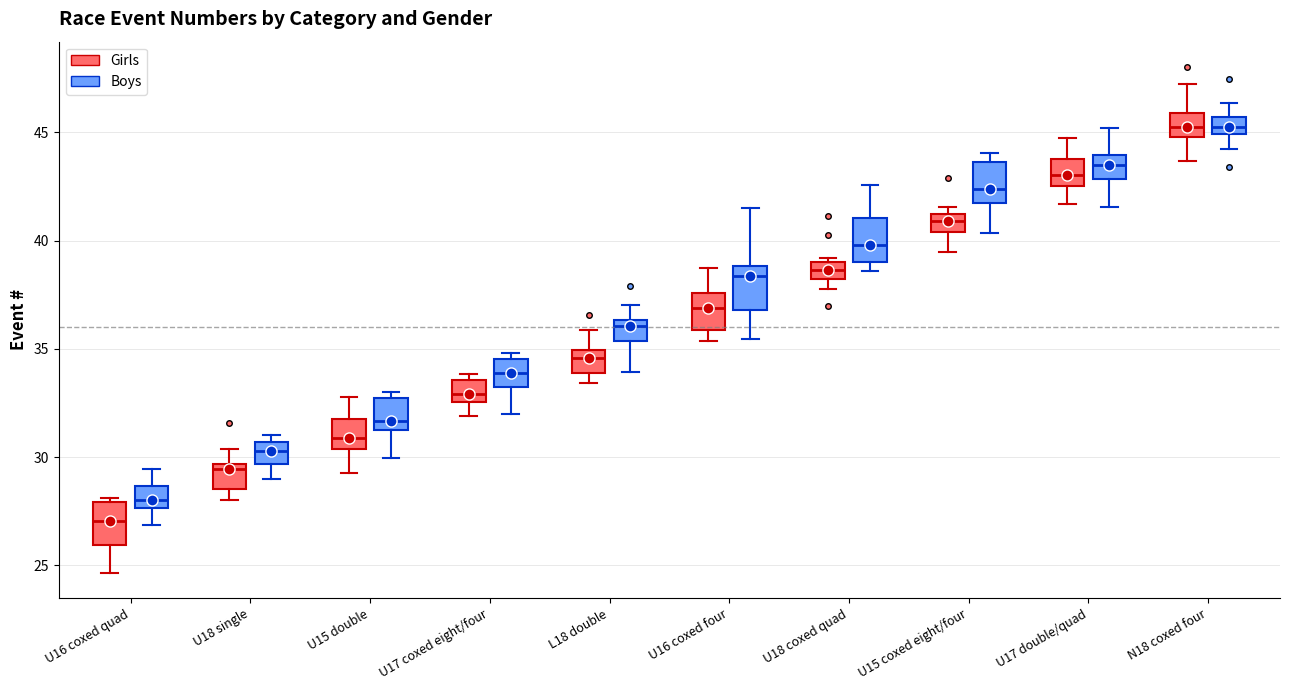

Which box has the lowest median line?

U16 coxed quad (Girls)